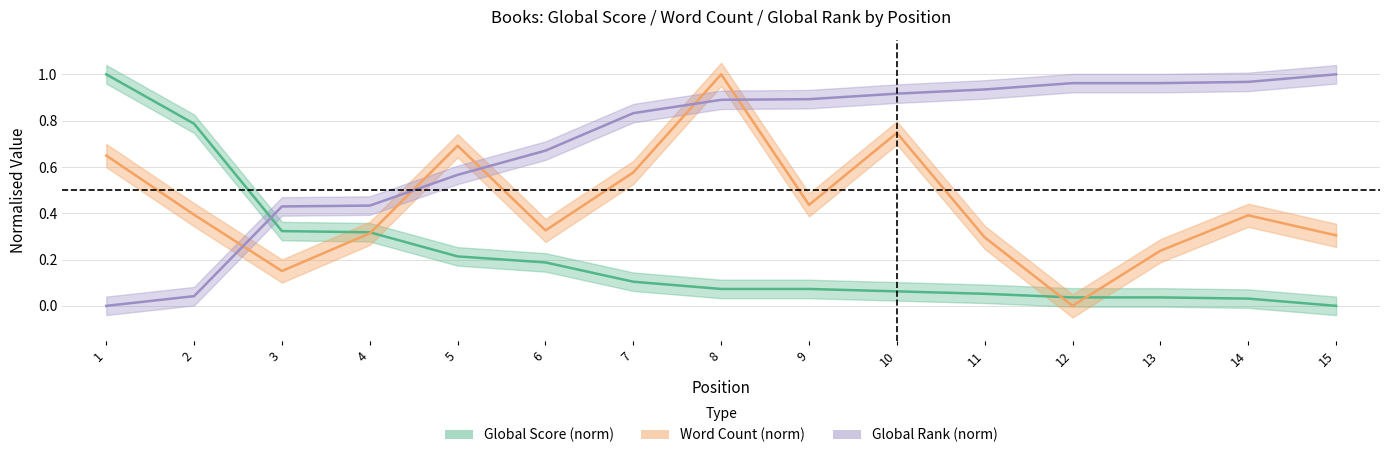

Does the chart have visible grid lines?

Yes